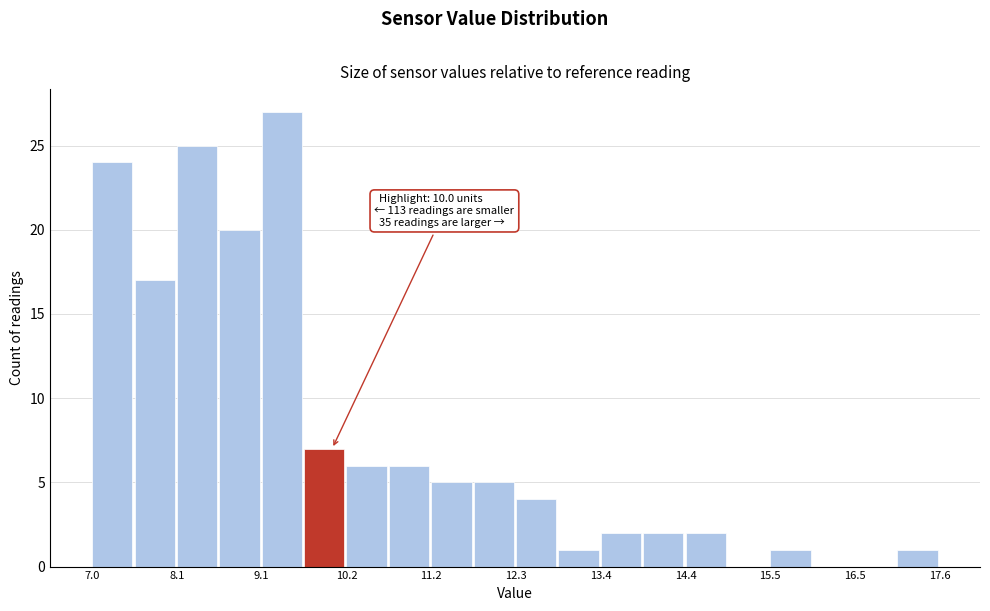

Read against the x-axis, roughly where is the centre of the tallest bar?

9.4